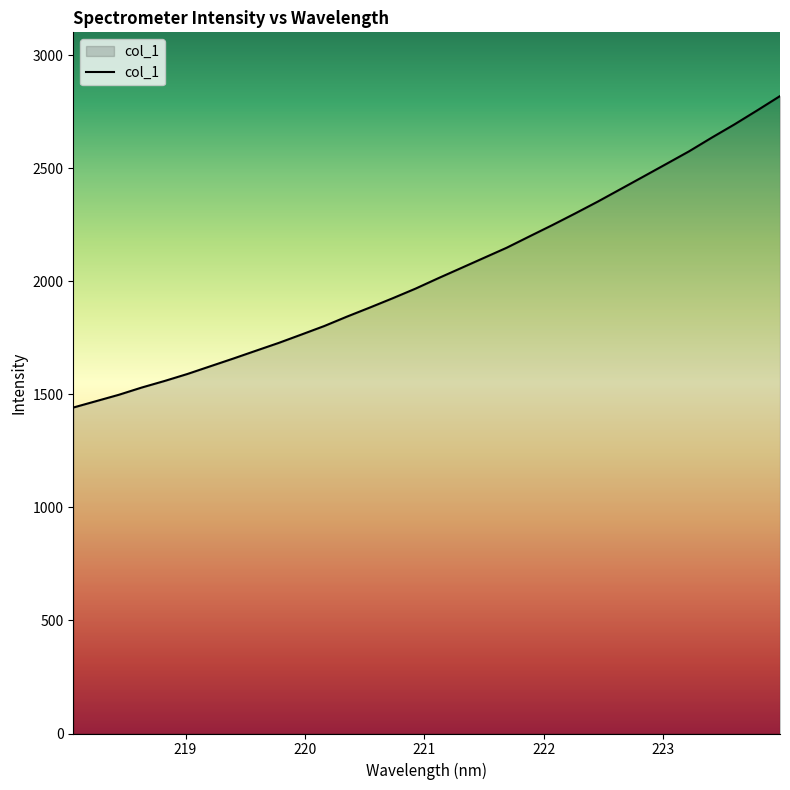

How many lines are shown in the chart?

1